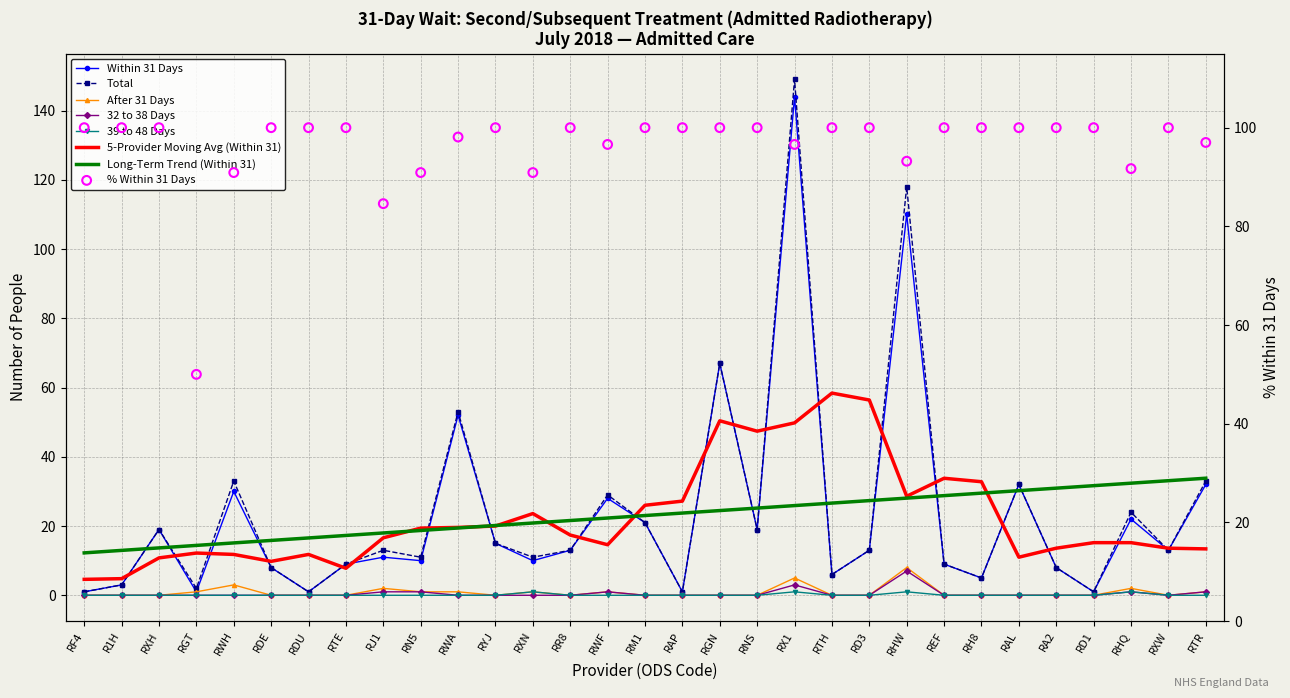

Which series has the largest total across all categories?

Pct Within 31 Days